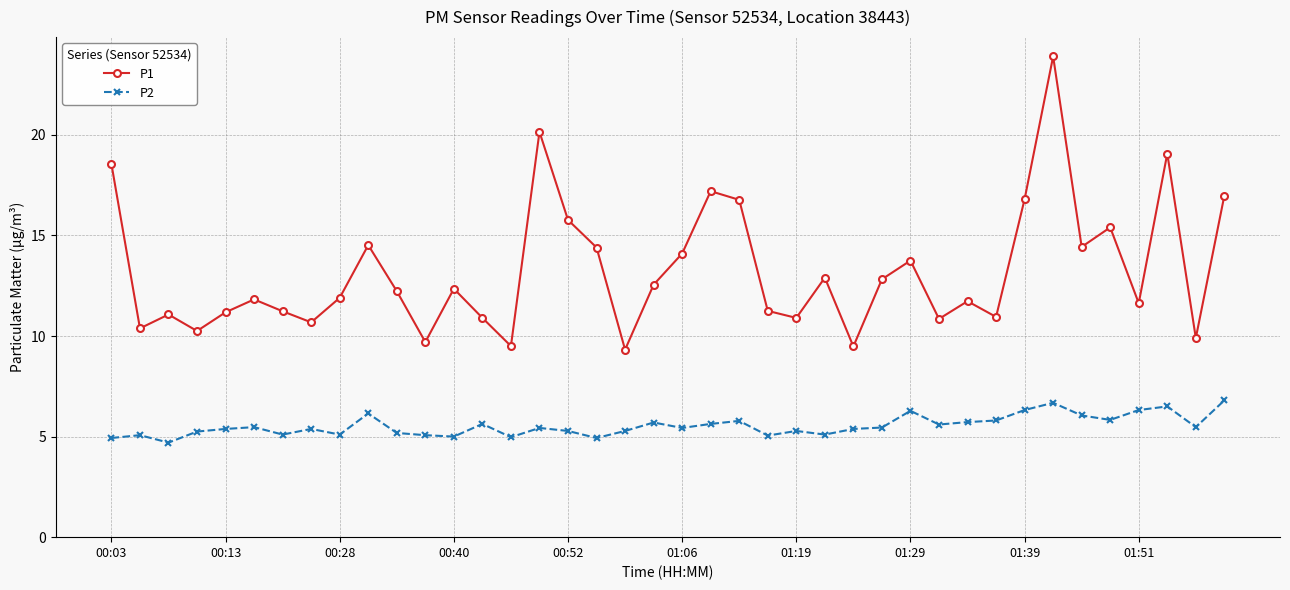

True or false: P1 and P2 intersect in this chart.

False